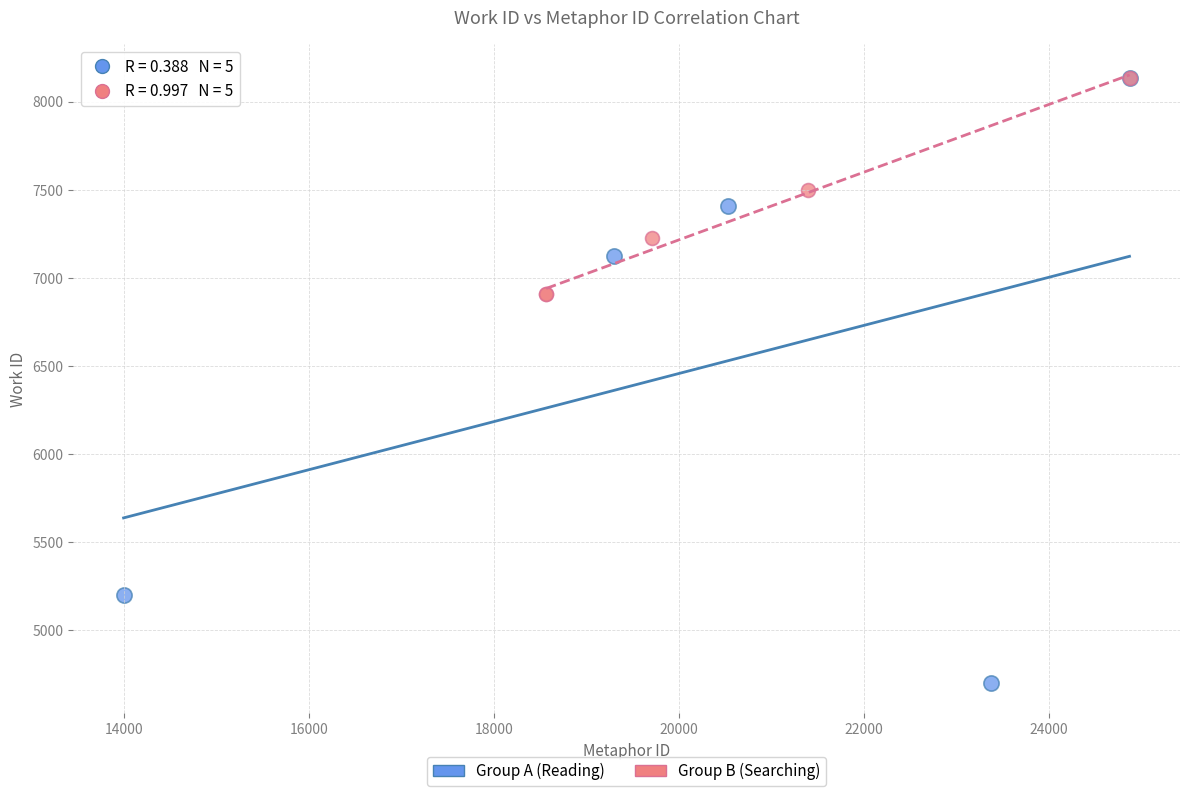

Which series reaches the minimum Y coordinate?

Group A (Reading)